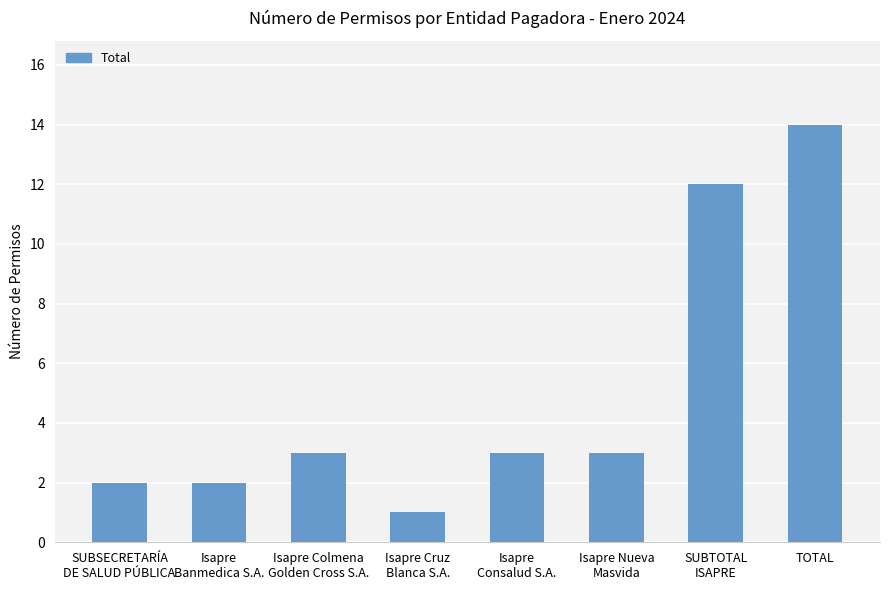

Does the chart contain any negative values?

No